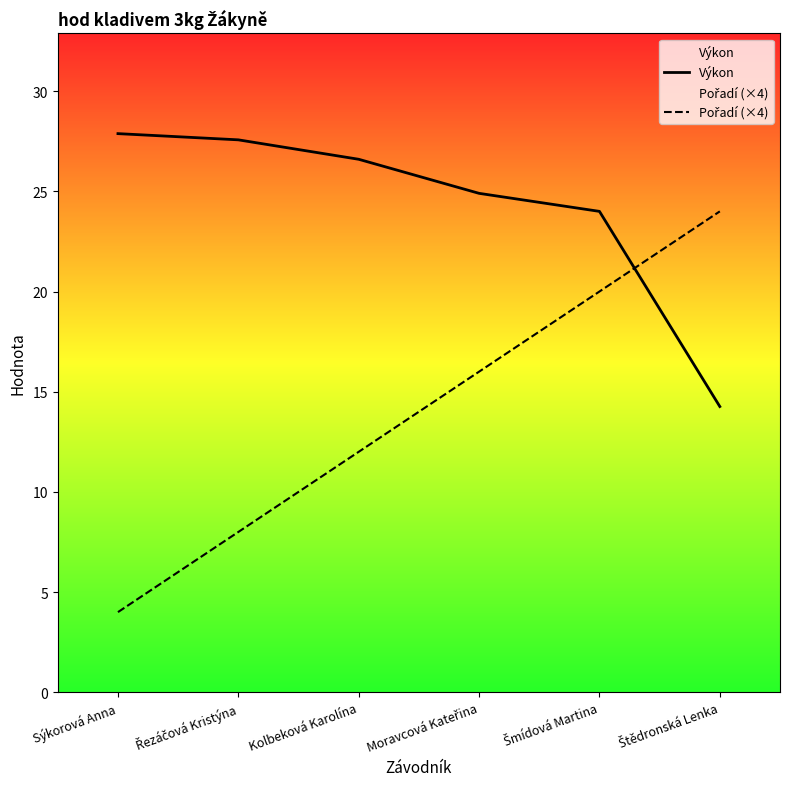

What is the difference between the highest and lowest values at Štědronská Lenka?

9.7